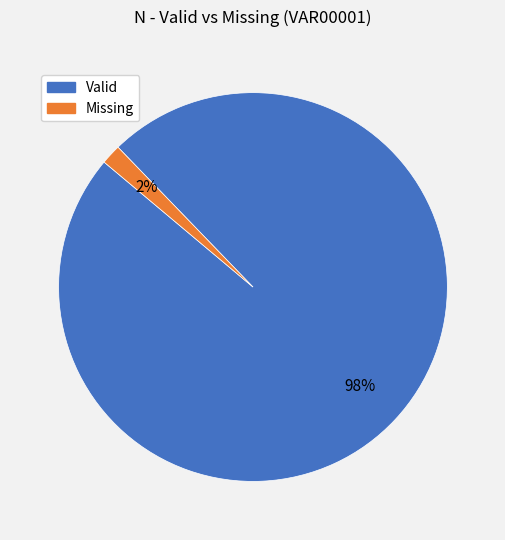

To the nearest percent, what is the average slice percentage?

50%